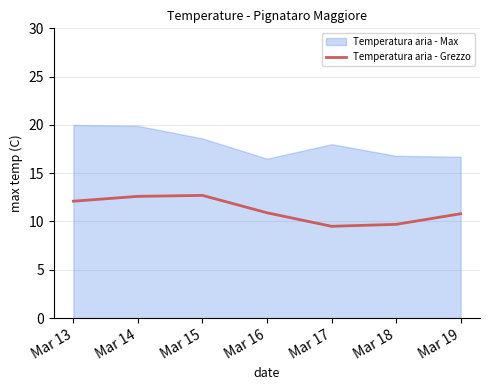

What is the minimum value for Temperatura aria - Grezzo?

9.5